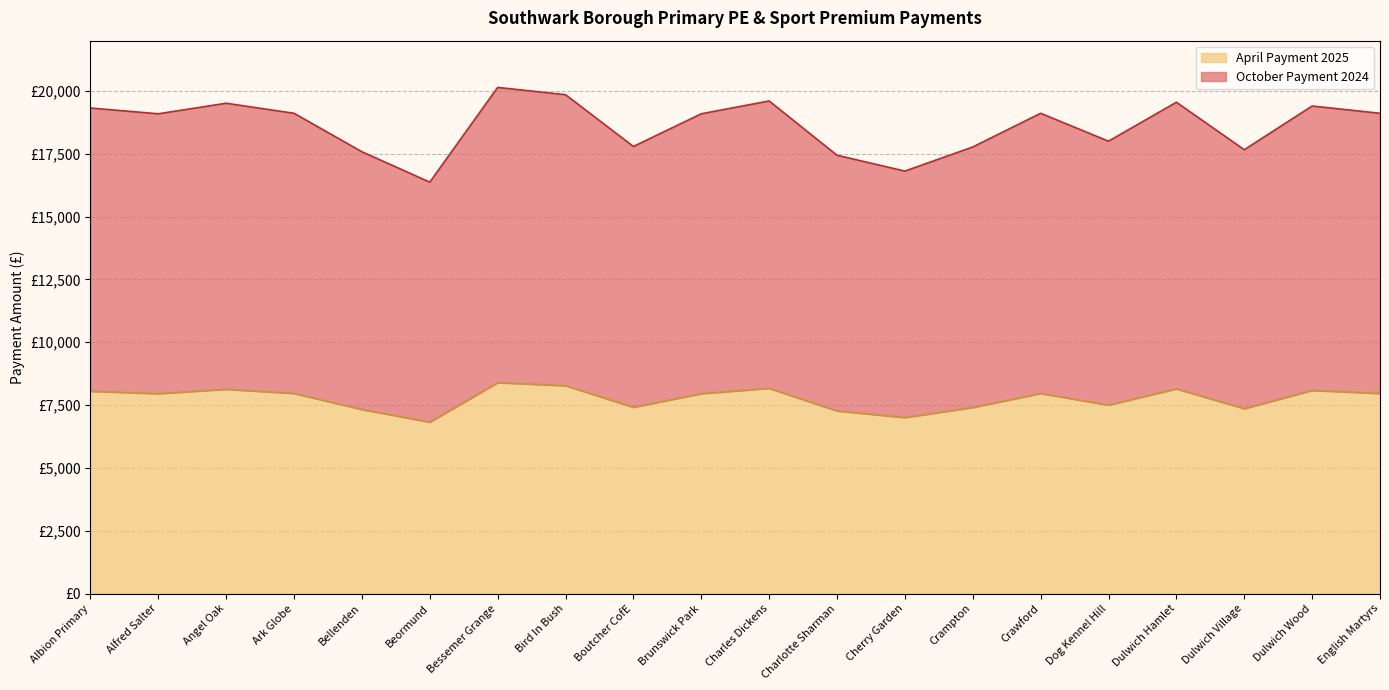

Reading left to right, transcribe all the data shown in this chart.

October Payment 2024: Albion Primary=19320	Alfred Salter=19090	Angel Oak=19510	Ark Globe=19110	Bellenden=17580	Beormund=16370	Bessemer Grange=20140	Bird In Bush=19850	Boutcher CofE=17790	Brunswick Park=19090	Charles Dickens=19600	Charlotte Sharman=17440	Cherry Garden=16810	Crampton=17770	Crawford=19110	Dog Kennel Hill=18000	Dulwich Hamlet=19550	Dulwich Village=17660	Dulwich Wood=19400	English Martyrs=19110
April Payment 2025: Albion Primary=8050	Alfred Salter=7954	Angel Oak=8129	Ark Globe=7962	Bellenden=7325	Beormund=6821	Bessemer Grange=8392	Bird In Bush=8271	Boutcher CofE=7412	Brunswick Park=7954	Charles Dickens=8167	Charlotte Sharman=7267	Cherry Garden=7004	Crampton=7404	Crawford=7962	Dog Kennel Hill=7500	Dulwich Hamlet=8146	Dulwich Village=7358	Dulwich Wood=8083	English Martyrs=7962